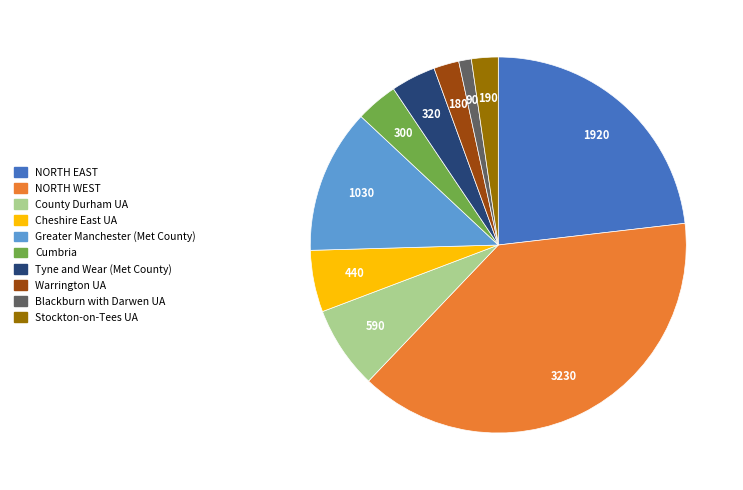

Is Tyne and Wear (Met County) the majority of the pie?

No